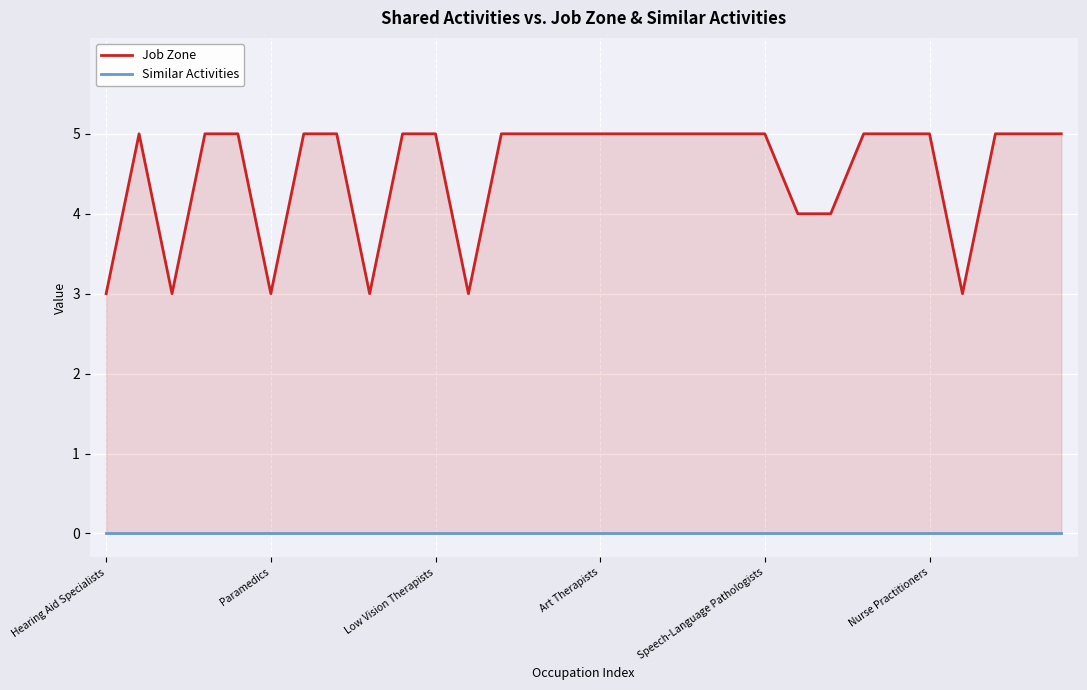

Is it true that Job Zone equals 2 at 18?

False